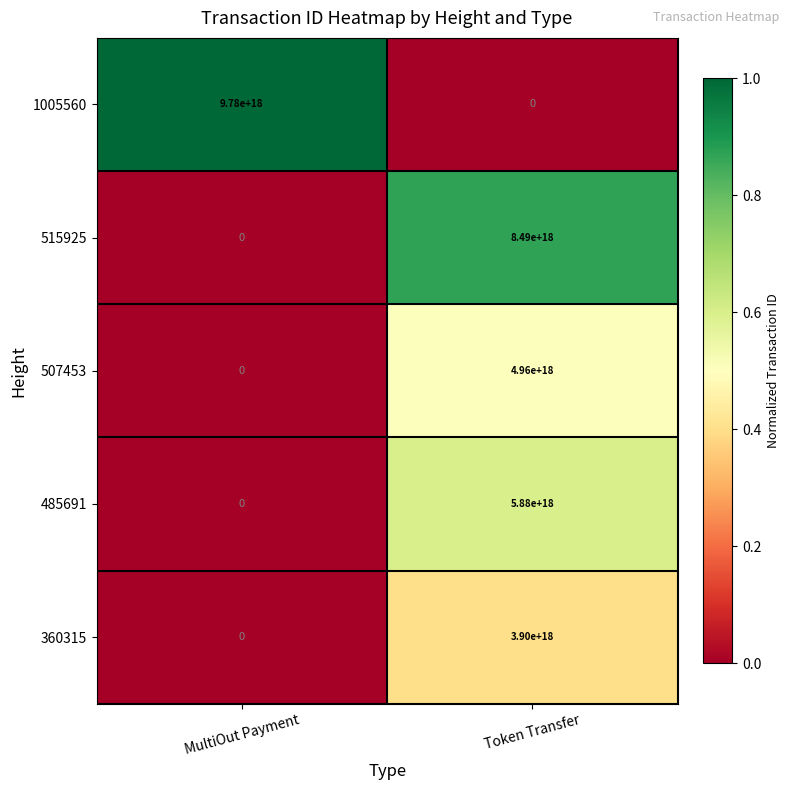

At which label does 515925 reach its peak?

Token Transfer